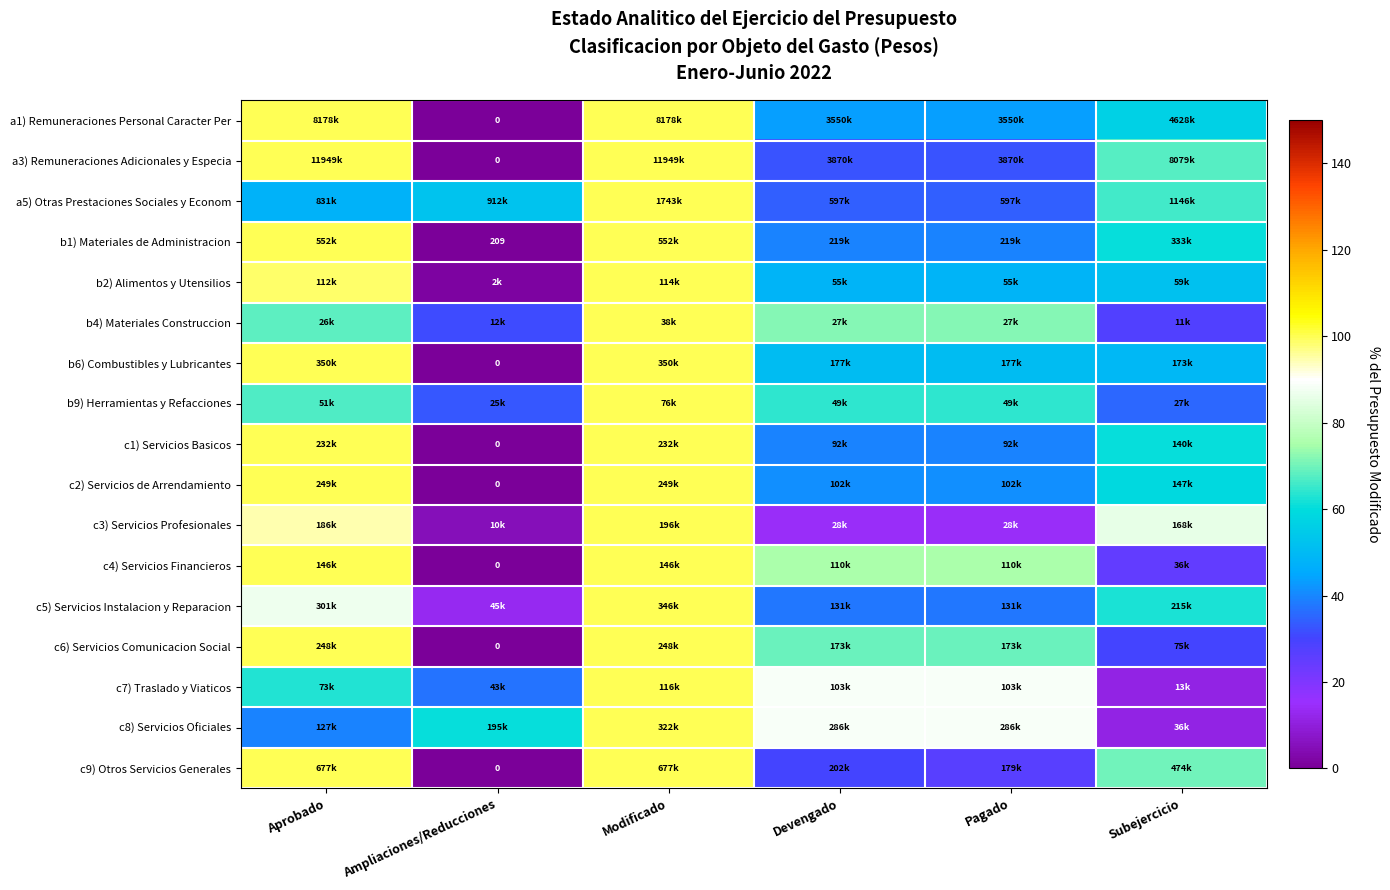

What is the difference between the maximum and second lowest values in the c6) Servicios Comunicacion Social series?

69.6